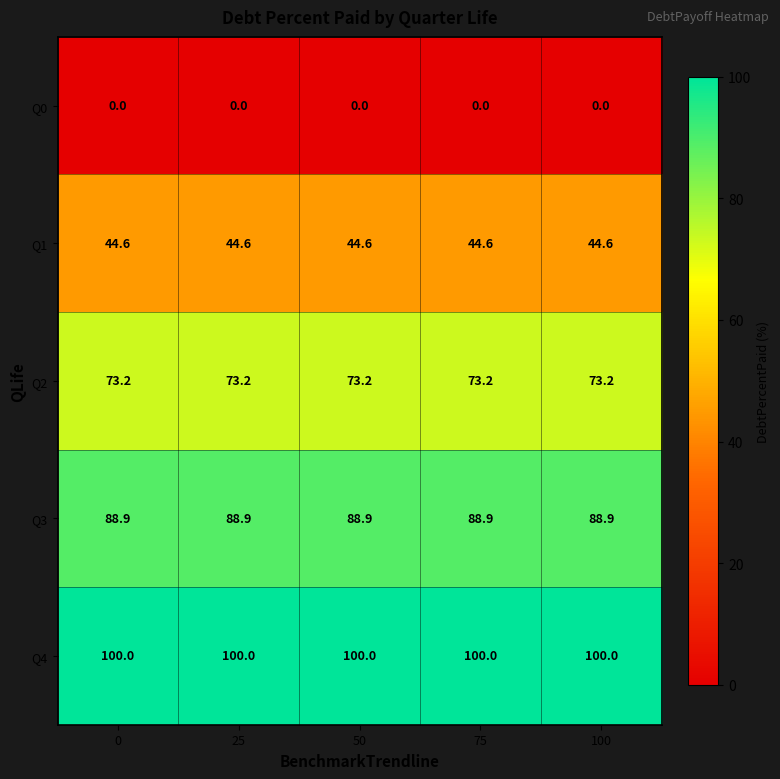

Which series has the largest total across all categories?

Q4